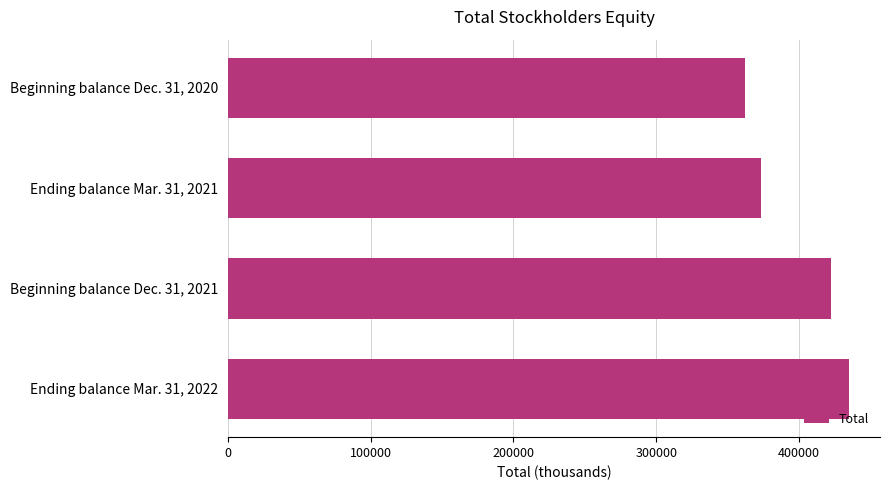

Reading top to bottom, transcribe all the data shown in this chart.

362142	373336	422457	435050